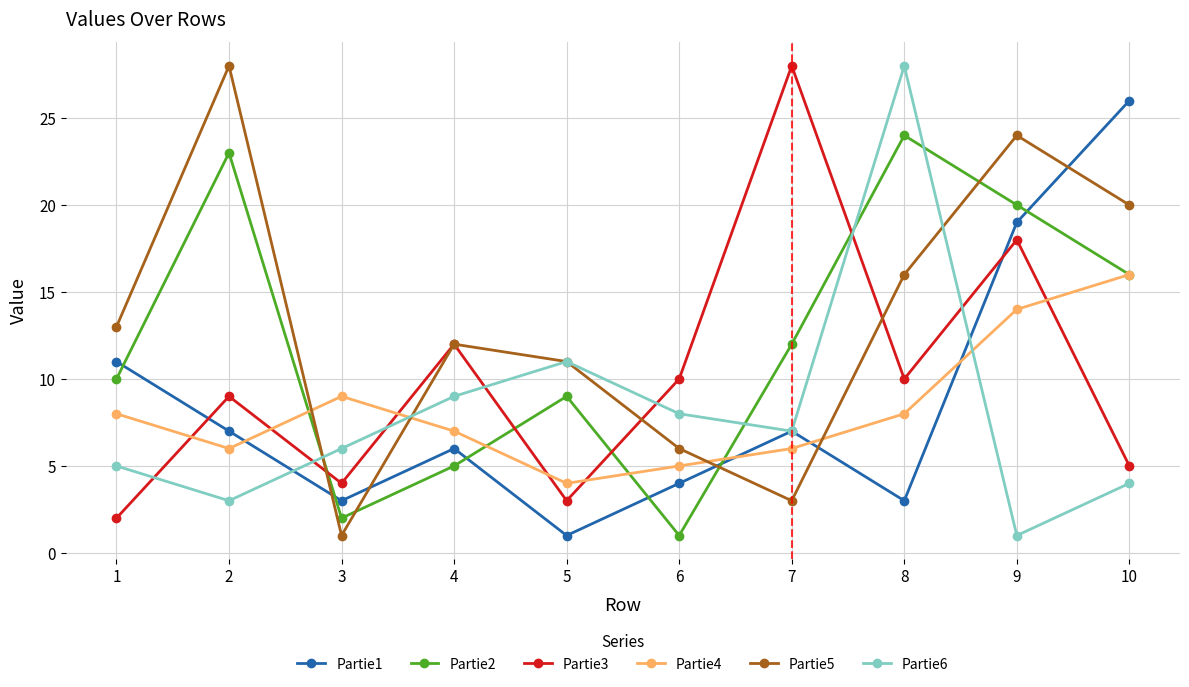

What is the highest value of the Partie6 series?

28